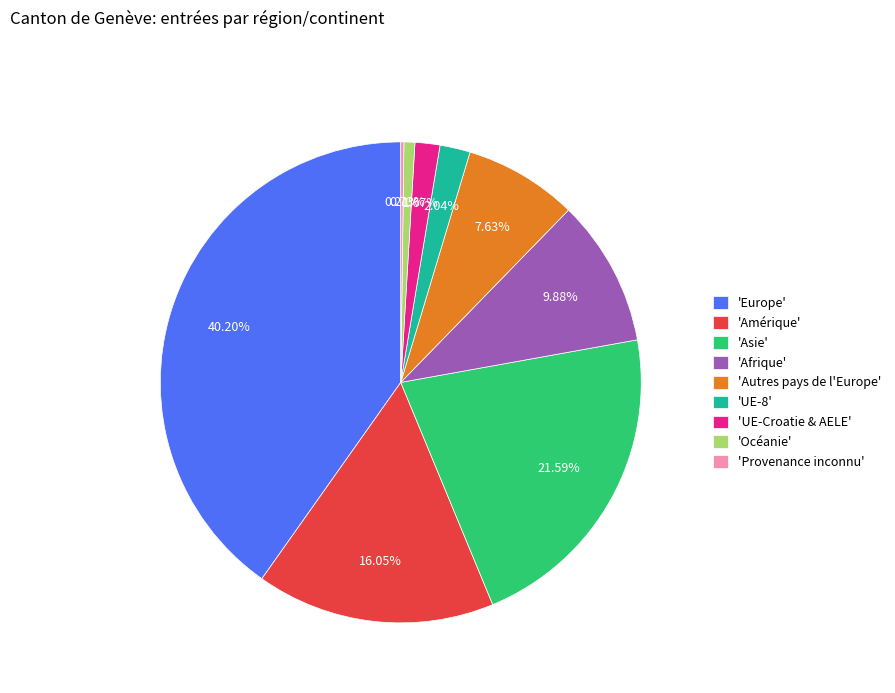

Does any single category account for the majority?

No